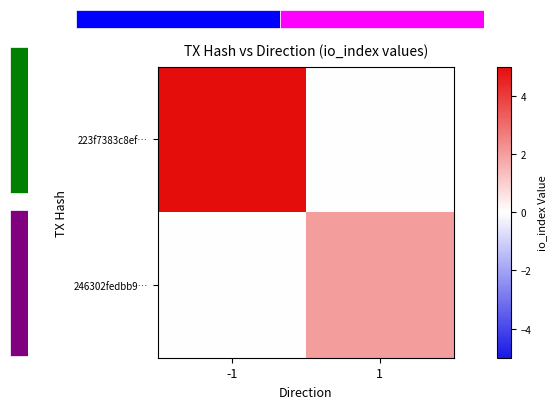

Is it true that 246302fedbb9… equals -1 at -1?

False